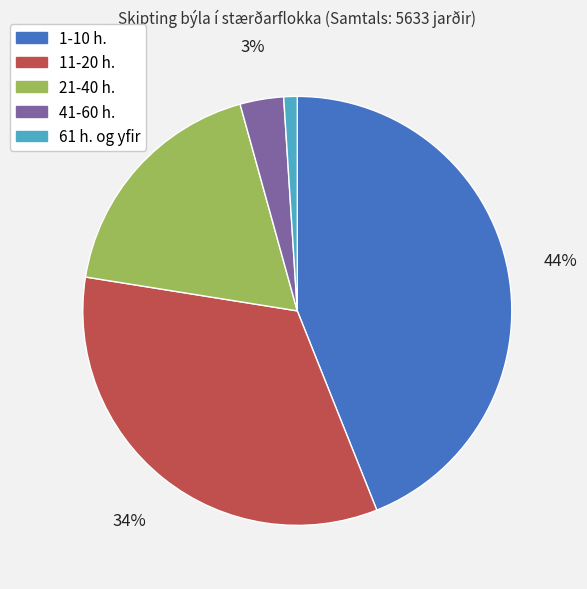

To the nearest percent, what percentage of the pie is 1-10 h.?

44%